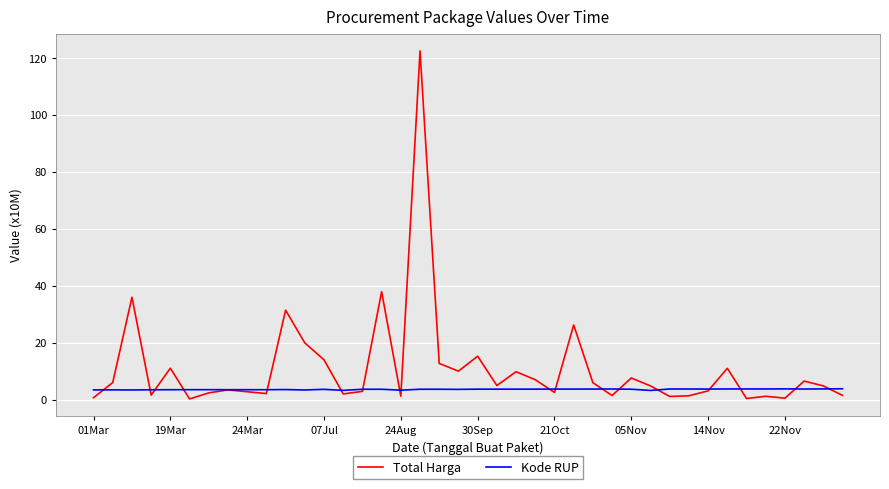

Is this an area chart (filled region under the line)?

No